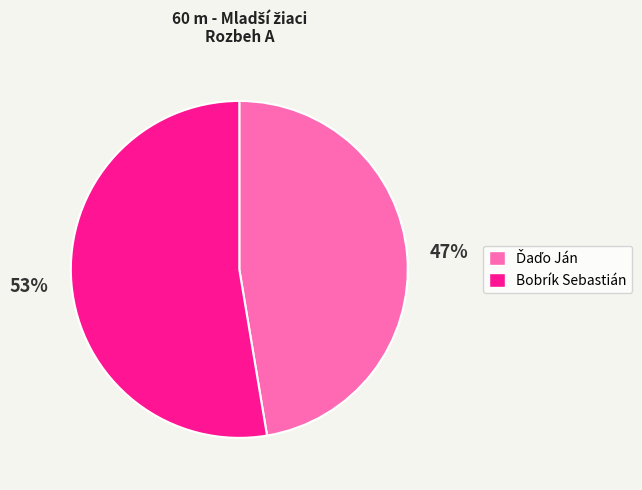

To the nearest percent, what is the average slice percentage?

50%